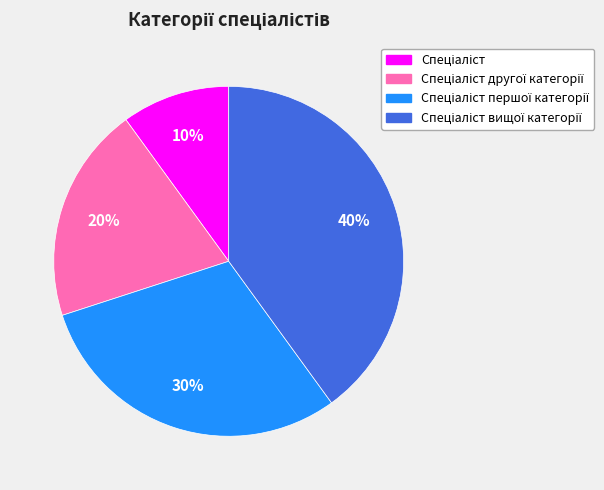

Is there a majority slice in this chart?

No